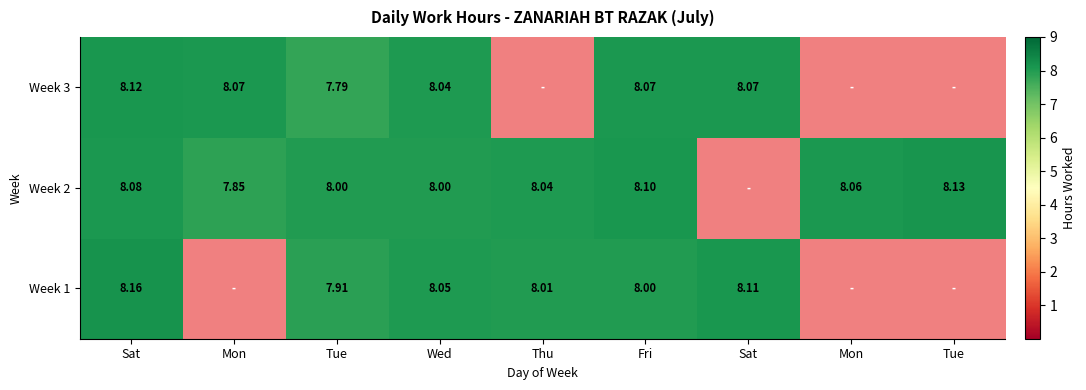

What value does the Week 1 series have at Tue?

7.9